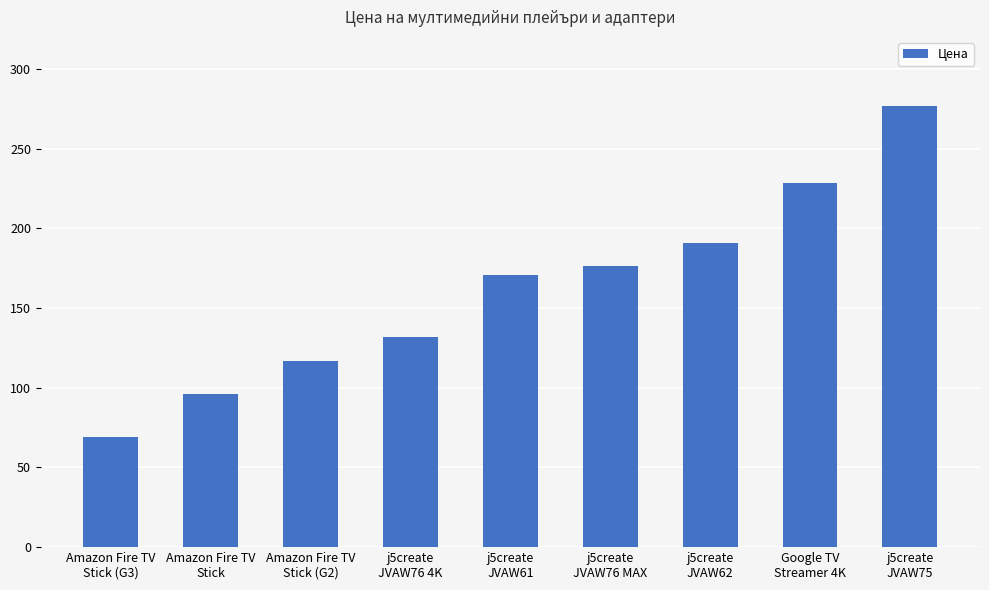

What is the difference between the second highest and second lowest values?

132.3